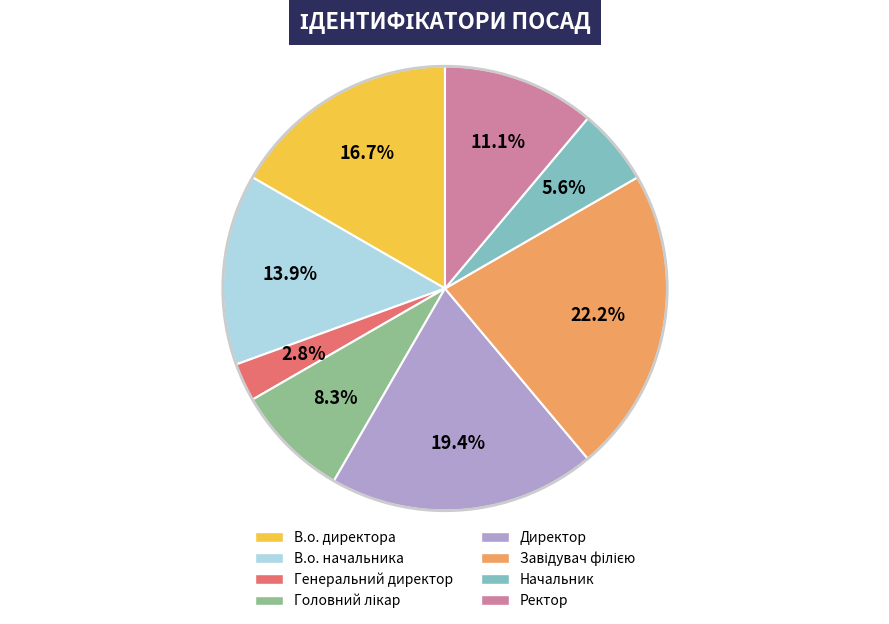

What is the smallest slice in the pie chart?

Генеральний директор